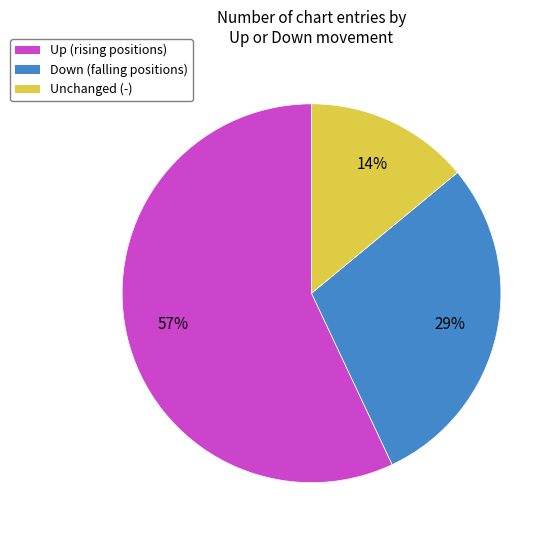

To the nearest percent, what is the average slice percentage?

33%